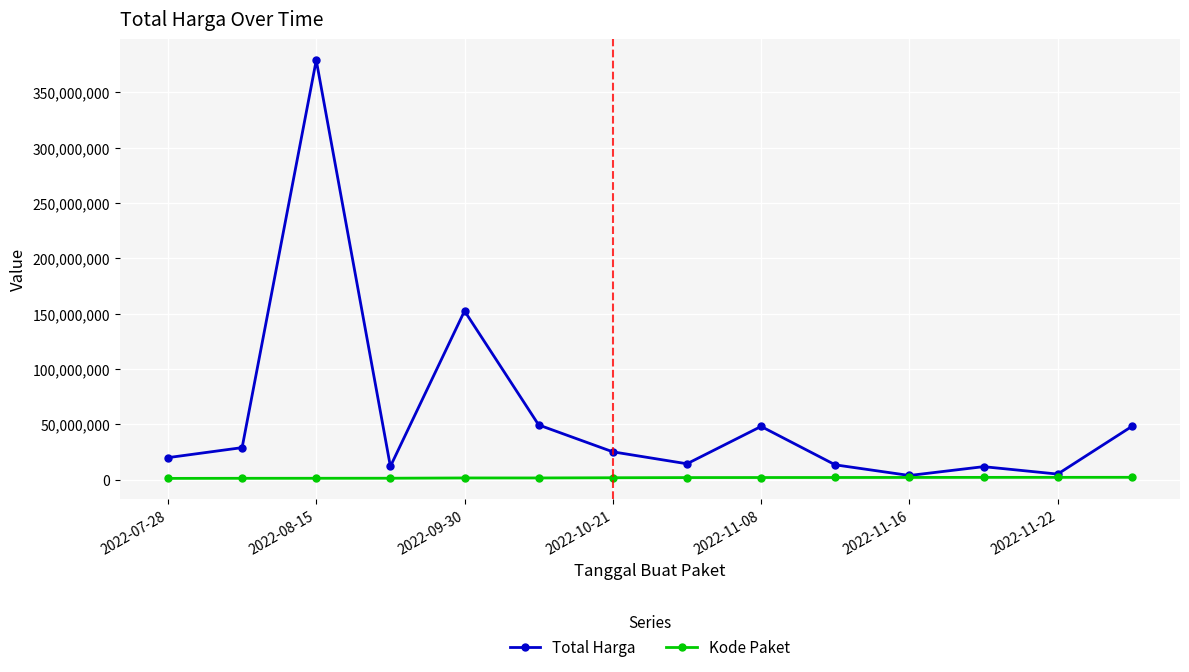

True or false: Total Harga has more than 0 interior local peaks.

True